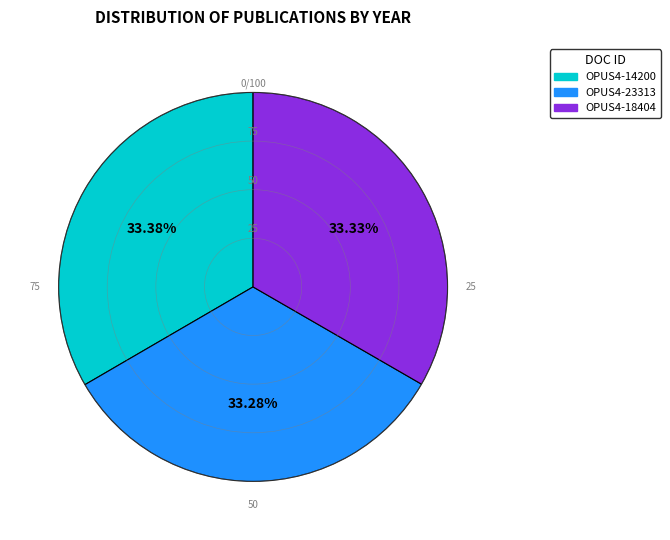

Is OPUS4-23313 the majority of the pie?

No